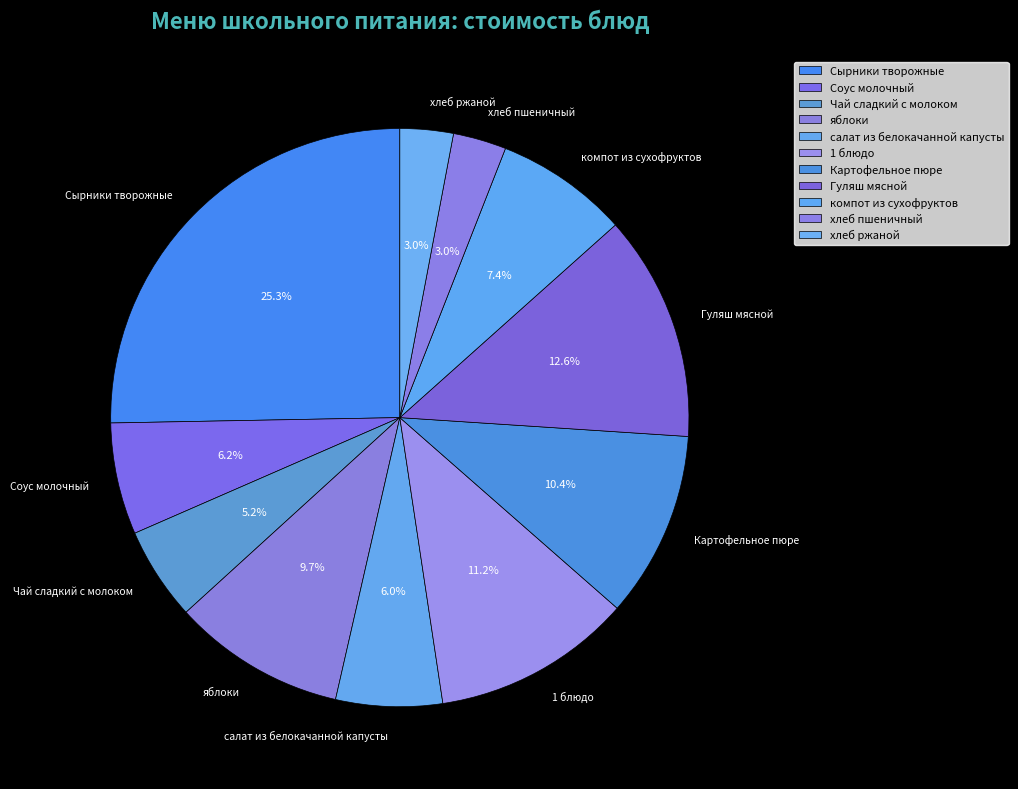

Between компот из сухофруктов and Гуляш мясной, which is larger?

Гуляш мясной